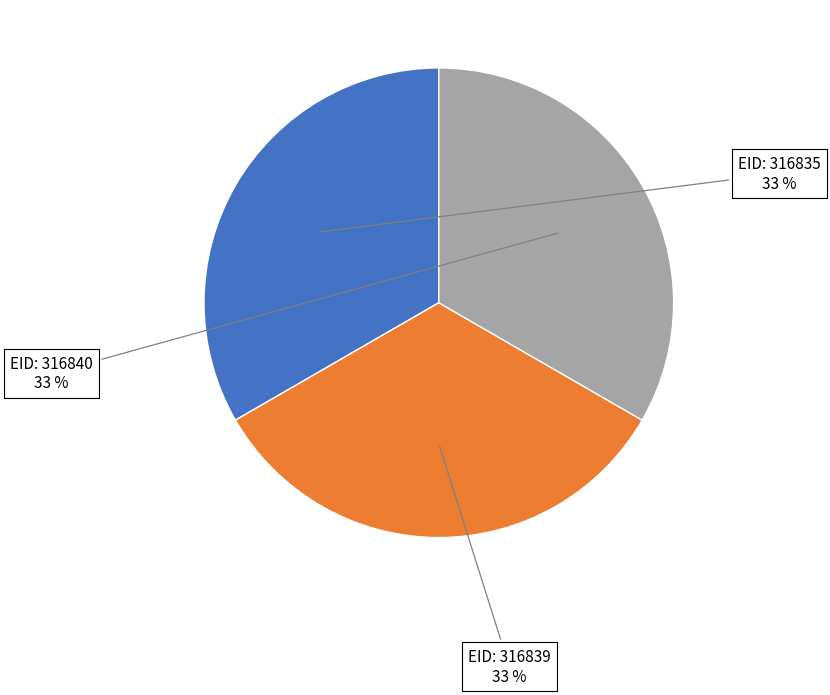

To the nearest percent, what is the average slice percentage?

33%